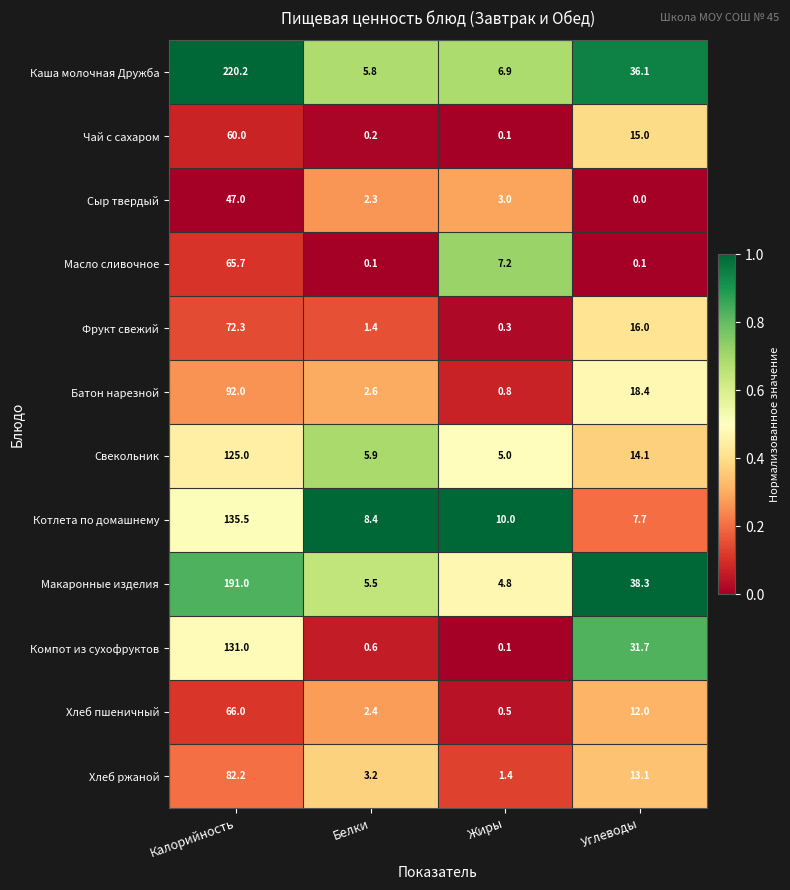

List the series in order of their peak value, highest first.

Каша молочная Дружба, Макаронные изделия, Котлета по домашнему, Компот из сухофруктов, Свекольник, Батон нарезной, Хлеб ржаной, Фрукт свежий, Хлеб пшеничный, Масло сливочное, Чай с сахаром, Сыр твердый